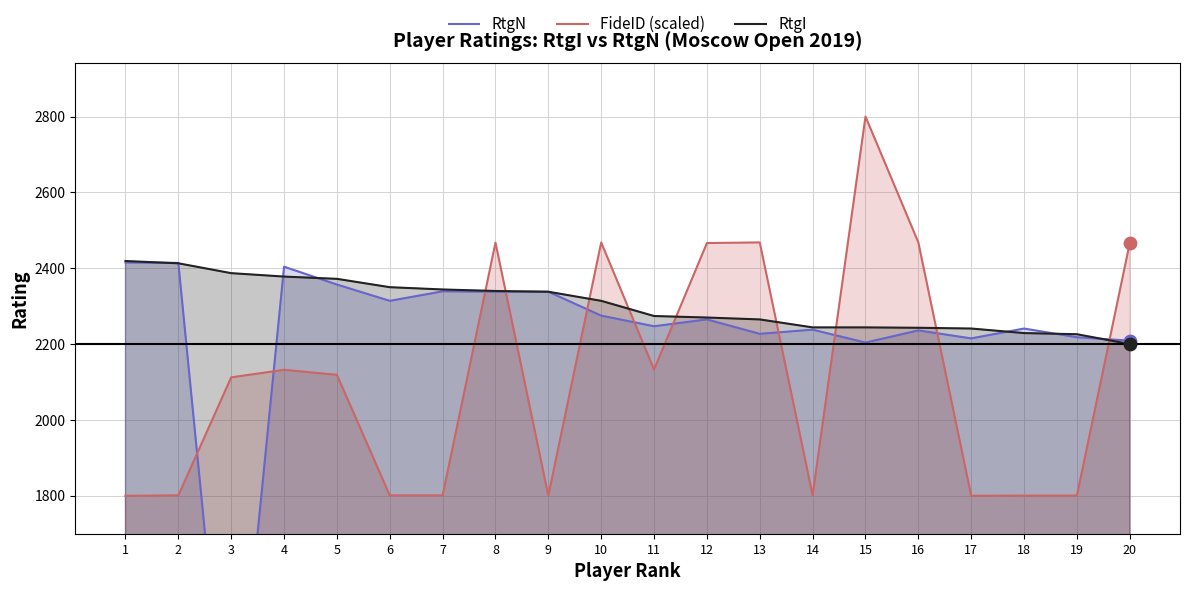

Which series contains the highest Y value?

FideID (scaled)